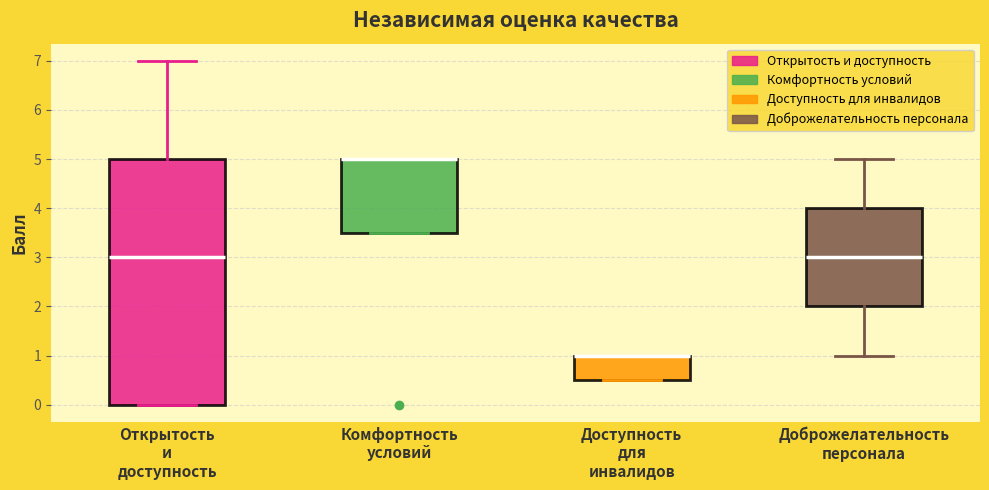

Reading left to right, transcribe this box plot: for each box, give where its median line is, the range the box spans, and where its two whiskers end, as read against the y-axis. The values are not printed on the chart, so give them approximately, as read against the axis.

Открытость и доступность: median 3.0, box 0.0 to 5.0, whiskers 0.0 to 7.0
Комфортность условий: median 5.0 (drawn on the box's upper edge), box 3.5 to 5.0, whiskers 3.5 to 5.0
Доступность для инвалидов: median 1.0 (drawn on the box's upper edge), box 0.5 to 1.0, whiskers 0.5 to 1.0
Доброжелательность персонала: median 3.0, box 2.0 to 4.0, whiskers 1.0 to 5.0